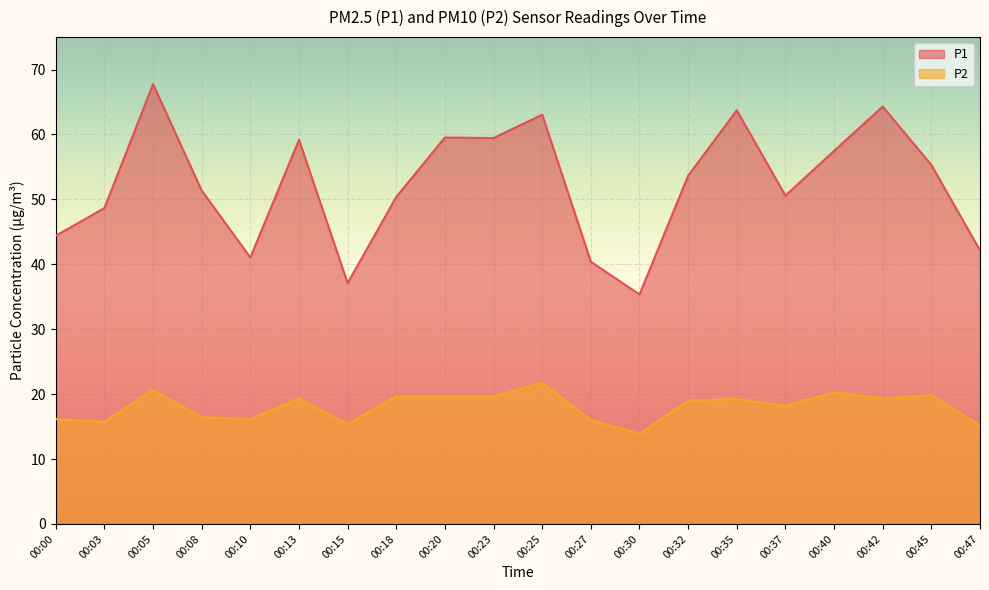

Reading right to left, extract all data points from this chart.

P1: 42.1	55.3	64.3	57.5	50.6	63.7	53.6	35.4	40.4	63.0	59.5	59.5	50.4	37.1	59.2	41.0	51.4	67.8	48.7	44.4
P2: 15.2	19.9	19.3	20.3	18.2	19.2	19.0	13.9	16.0	21.7	19.6	19.6	19.7	15.4	19.3	16.1	16.4	20.6	15.7	16.1